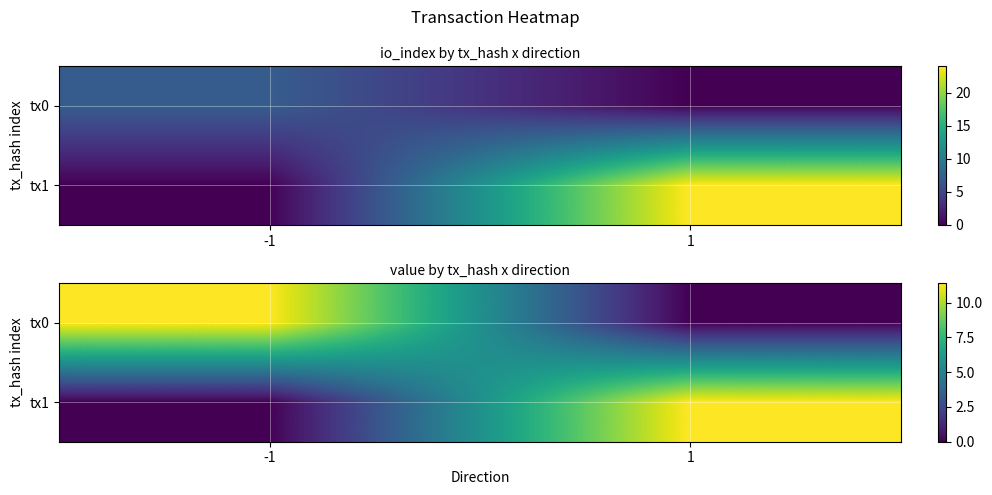

Rank the series at -1 from lowest to highest value.

tx1, tx0